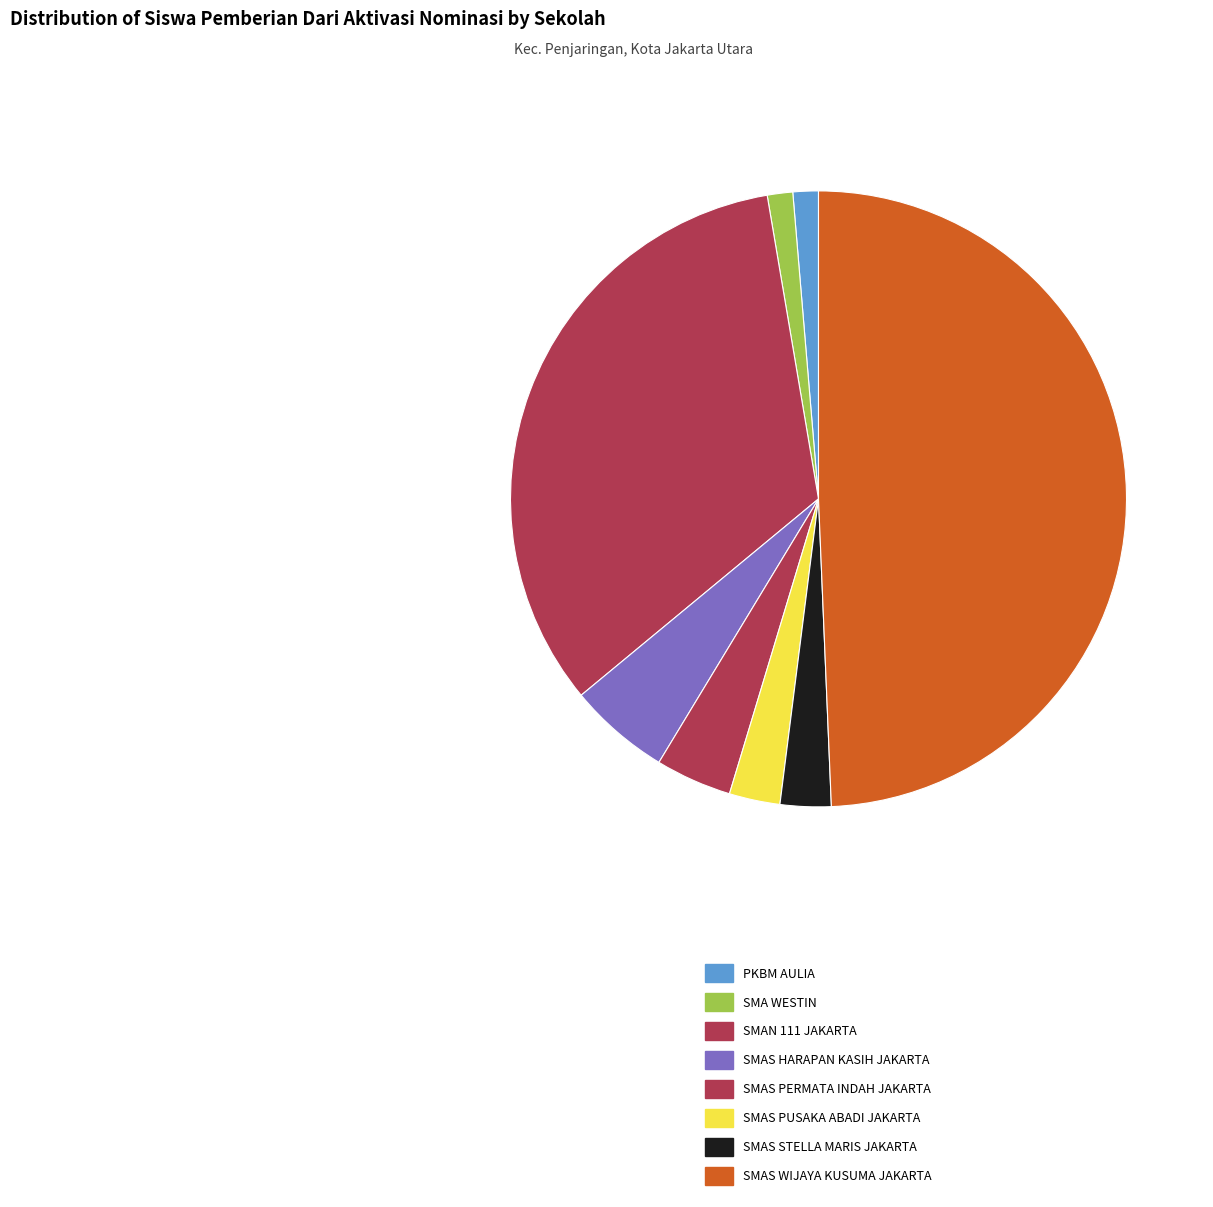

How many segments does this pie chart have?

8